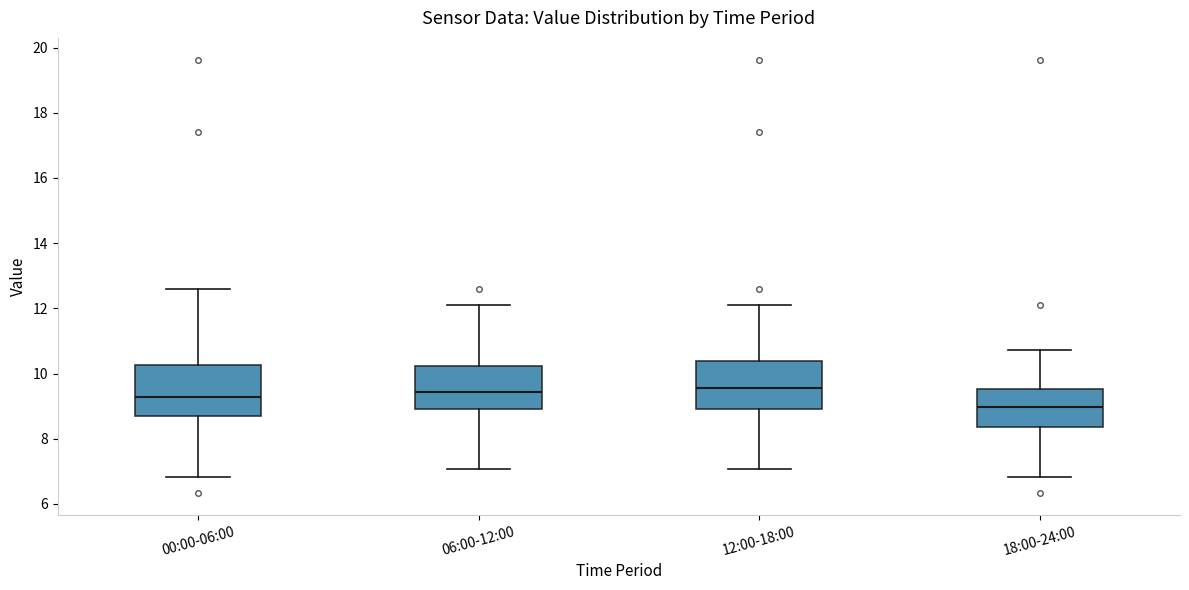

Reading left to right, read every box against the y-axis: the position of its median line, the range the box covers, and the ends of its whiskers. The values are not printed on the chart, so give them approximately, as read against the axis.

00:00-06:00: median 9.2, box 8.6 to 10.2, whiskers 6.8 to 12.6
06:00-12:00: median 9.4, box 9.0 to 10.2, whiskers 7.0 to 12.2
12:00-18:00: median 9.6, box 9.0 to 10.4, whiskers 7.0 to 12.2
18:00-24:00: median 9.0, box 8.4 to 9.6, whiskers 6.8 to 10.8